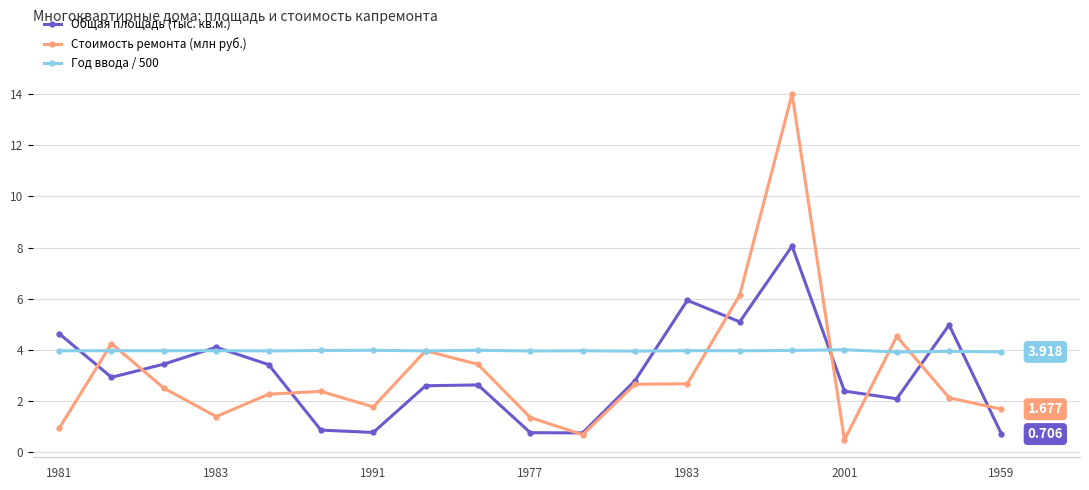

Which series has the widest spread of values?

Стоимость ремонта (млн руб.)